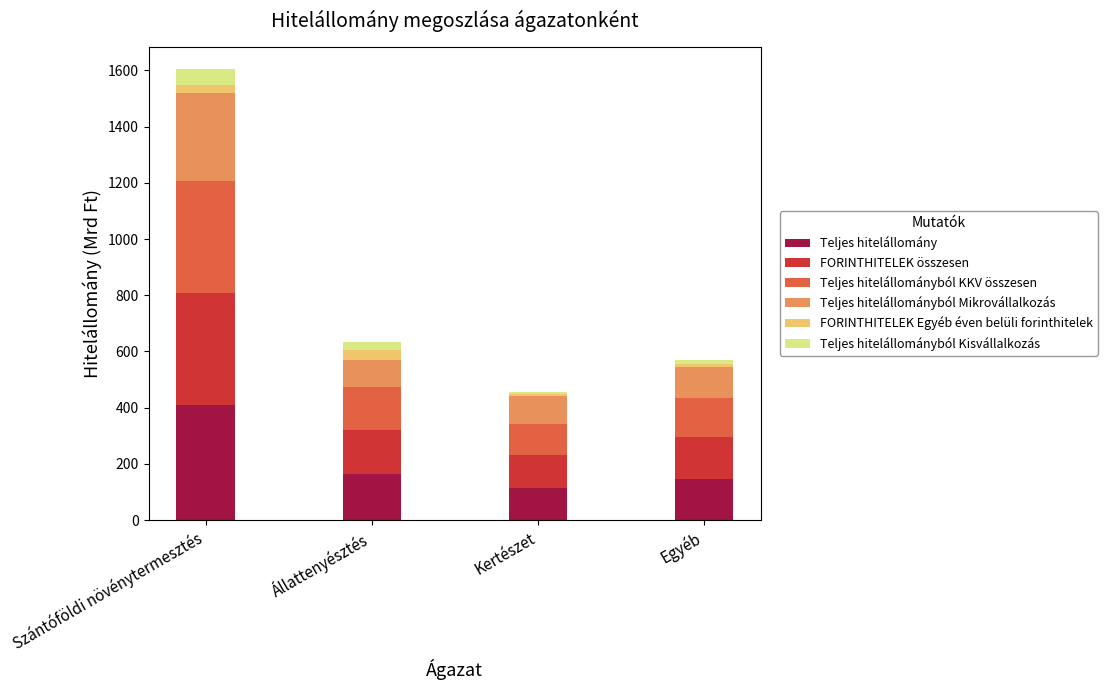

Reading left to right, transcribe the values for Teljes hitelállomány.

Szántóföldi növénytermesztés=410	Állattenyésztés=163	Kertészet=116	Egyéb=148